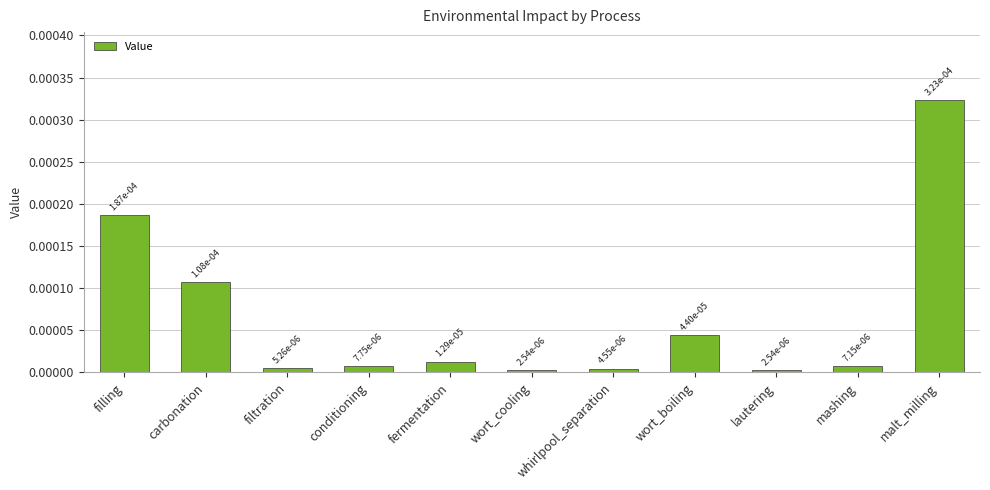

What is the label of the 8th bar from the right?

conditioning